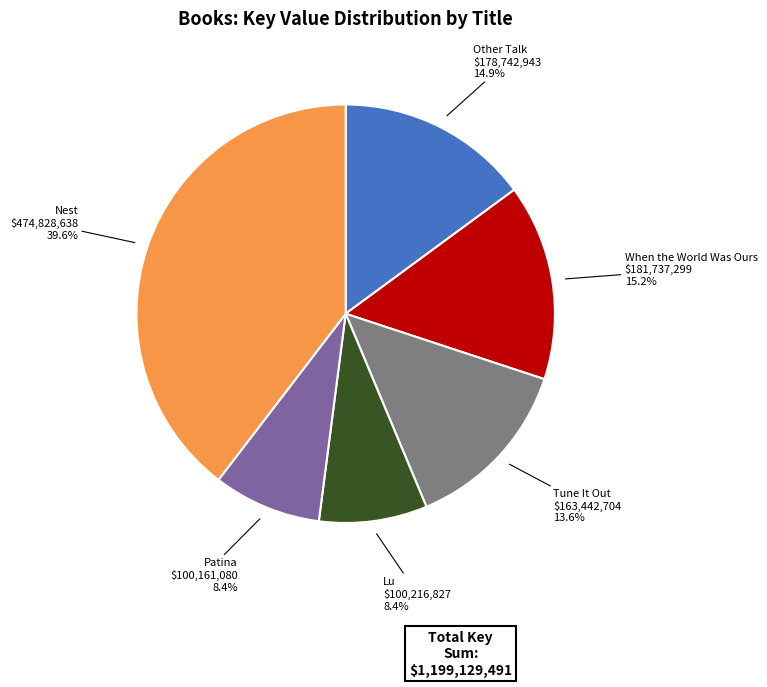

Is there a majority slice in this chart?

No